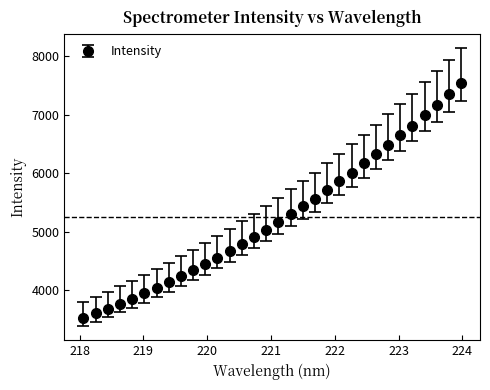

What is the minimum value shown in the chart?

3522.6